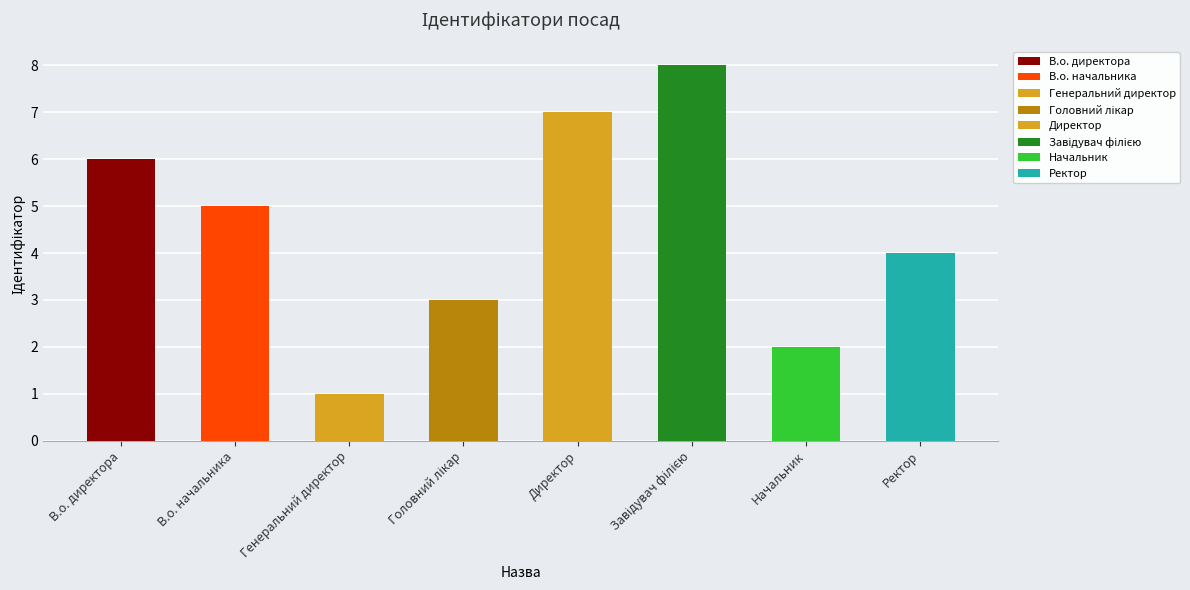

Where is the data nearest to the value 4?

Ректор